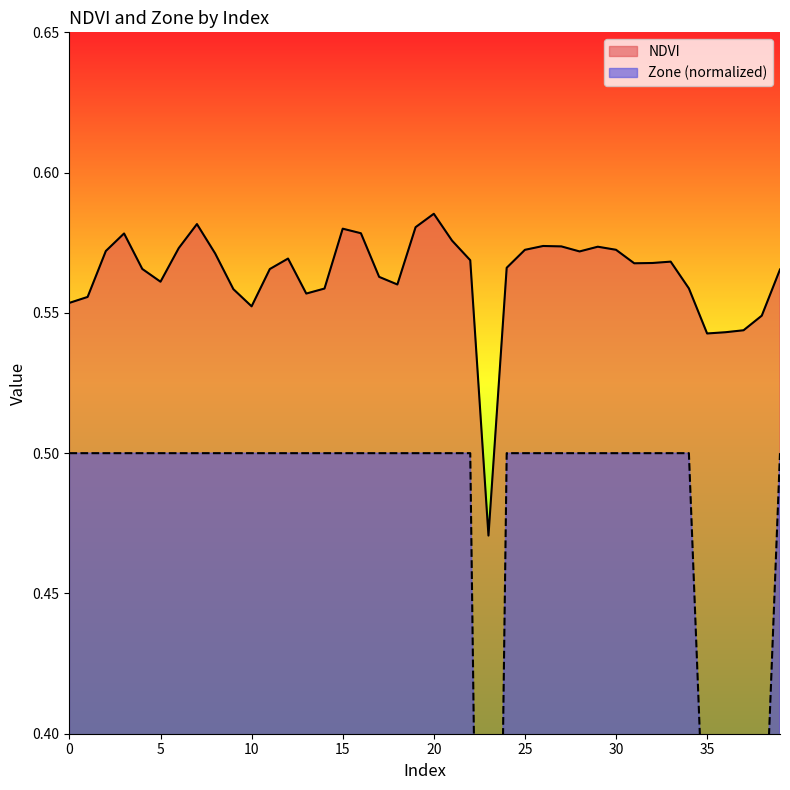

What is the average value of the NDVI series?

0.6